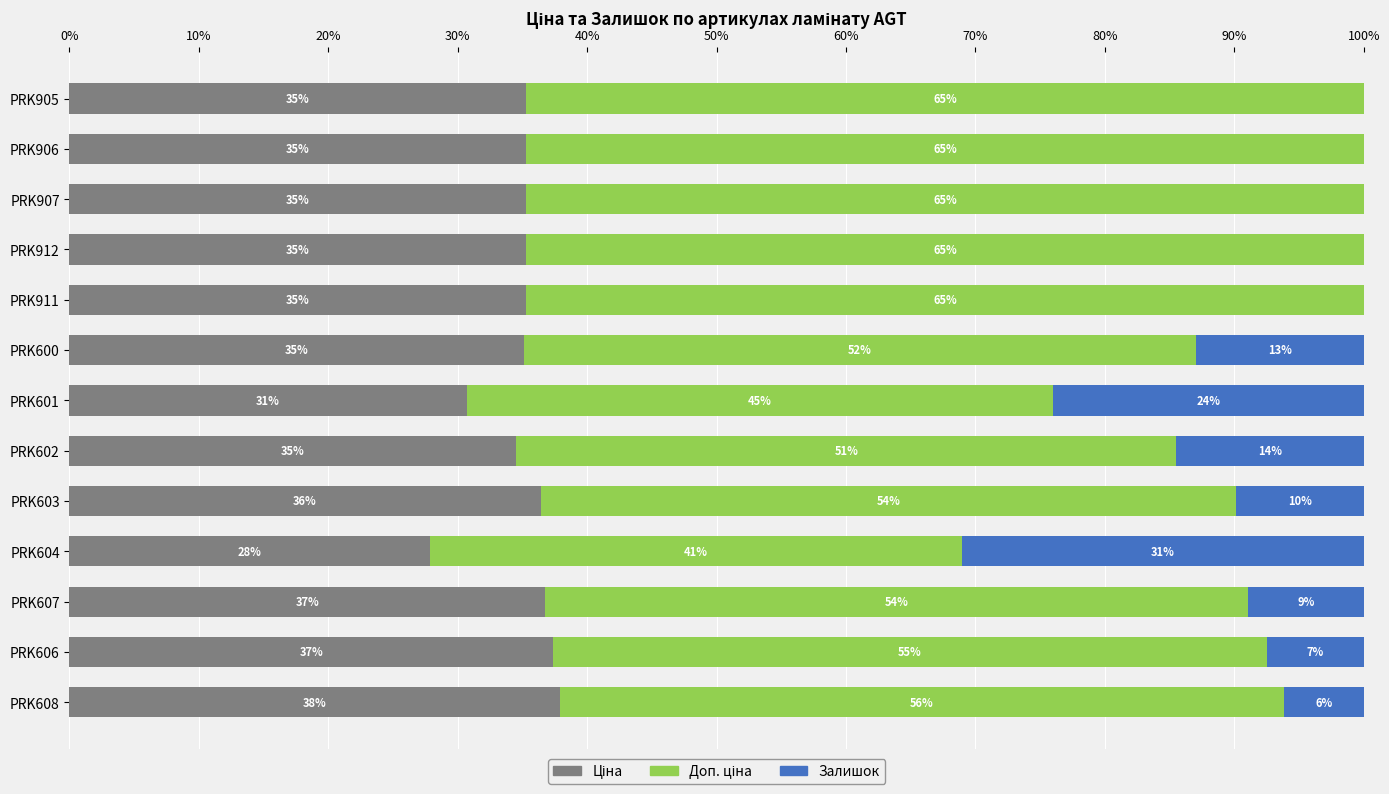

What is the total value across all series at PRK604?

100.0